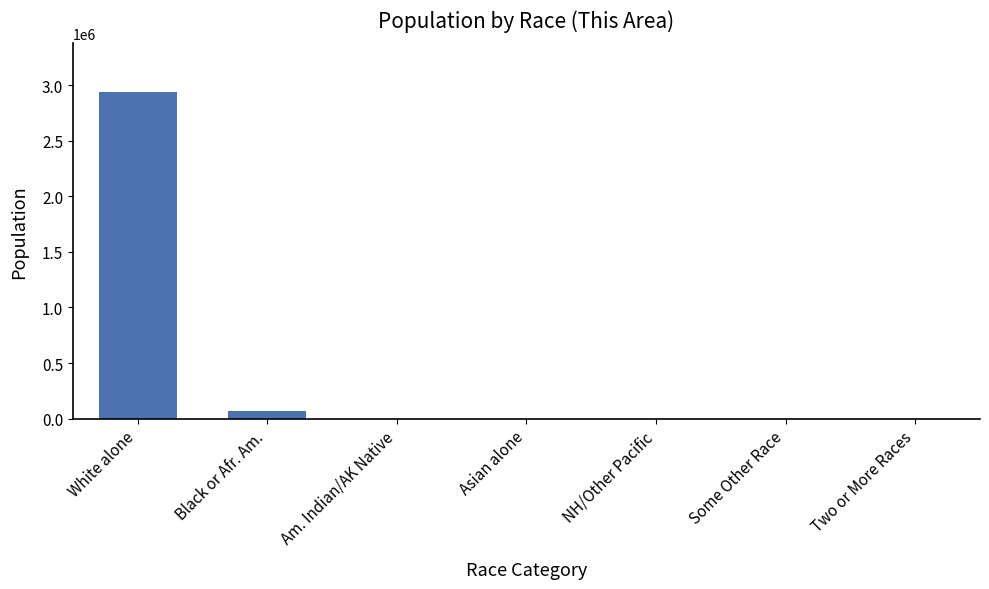

What is the greatest value displayed?

2935644